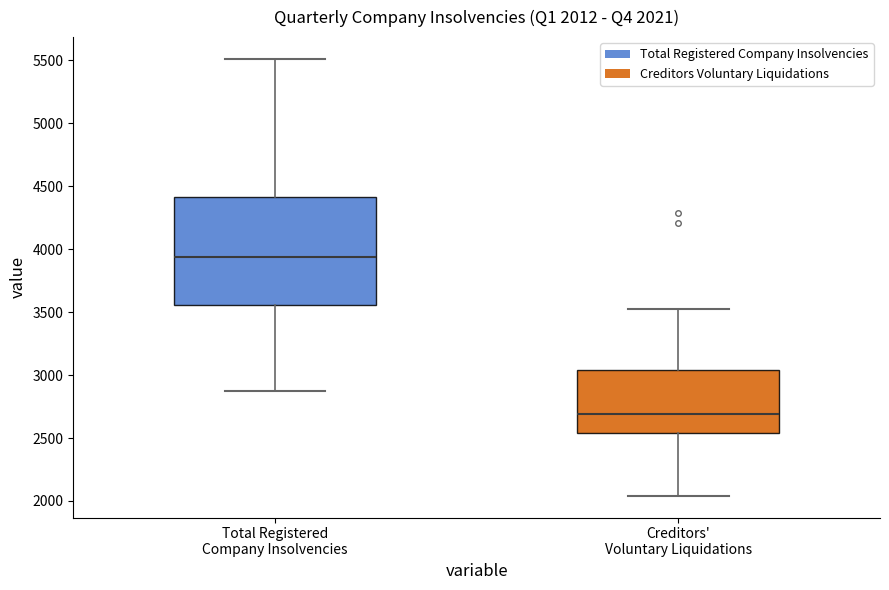

Which box's median line is the highest?

Total Registered Company Insolvencies